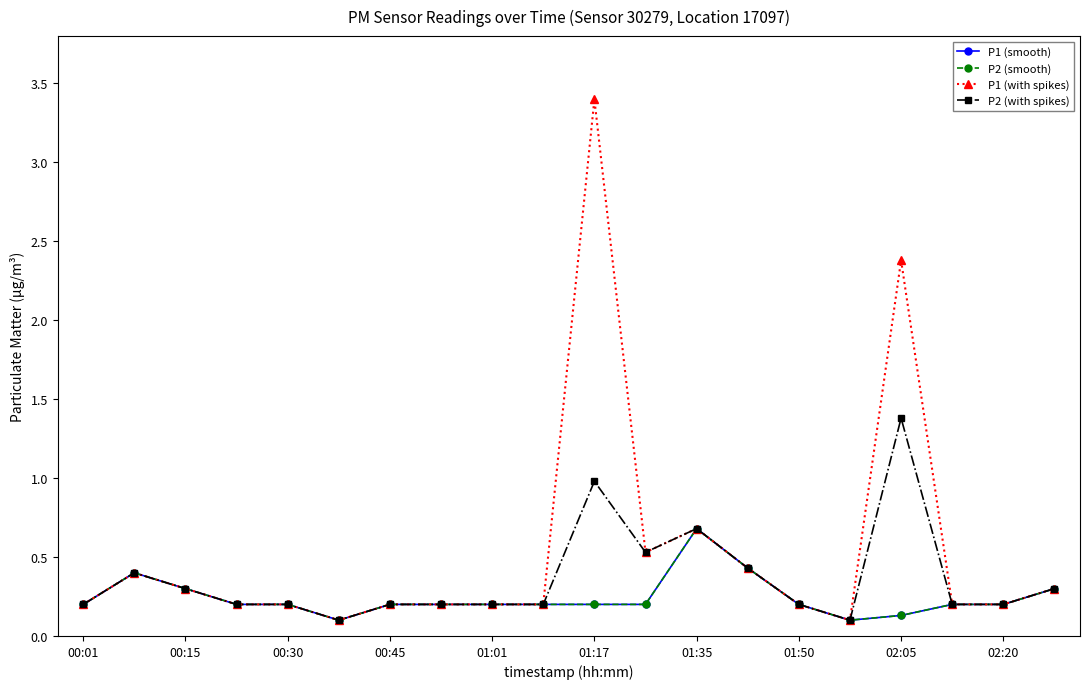

Is this an area chart (filled region under the line)?

No